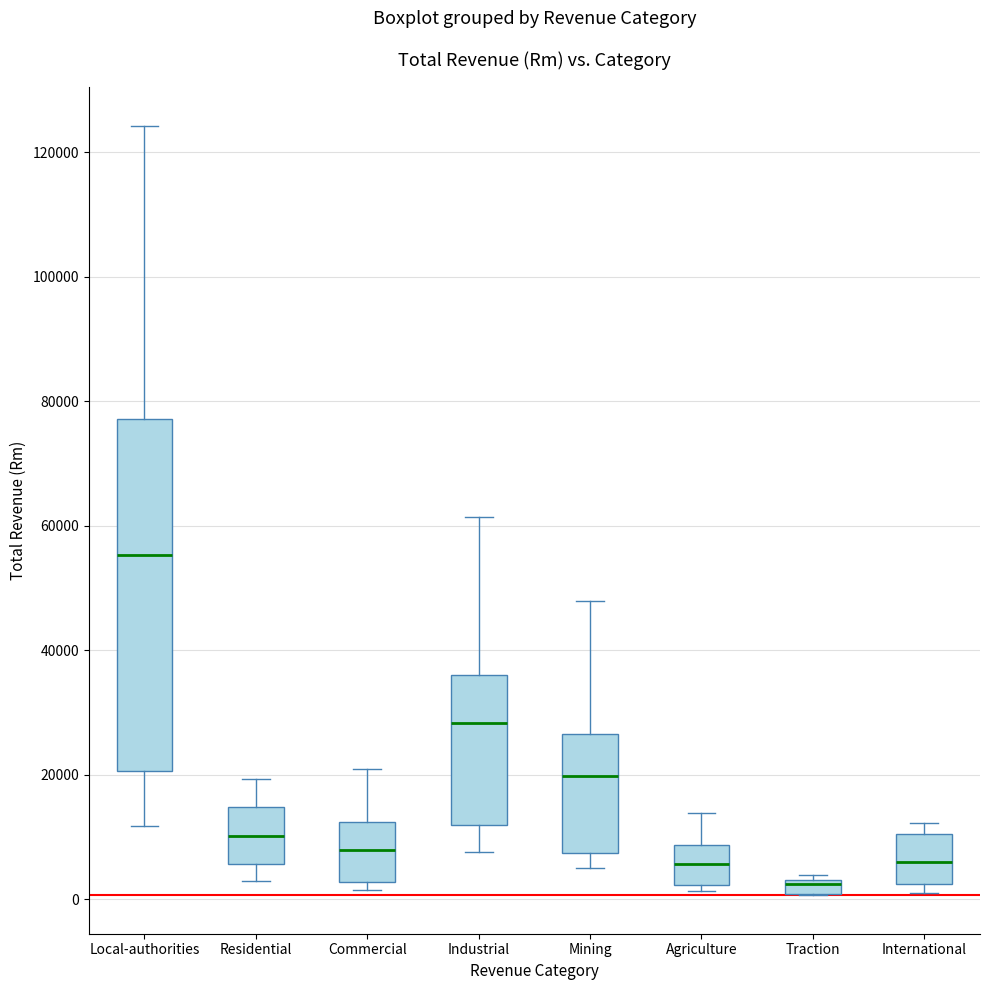

Where does the median line of the box for Traction sit on the y-axis? The values are not printed on the chart, so give them approximately, as read against the axis.

2000